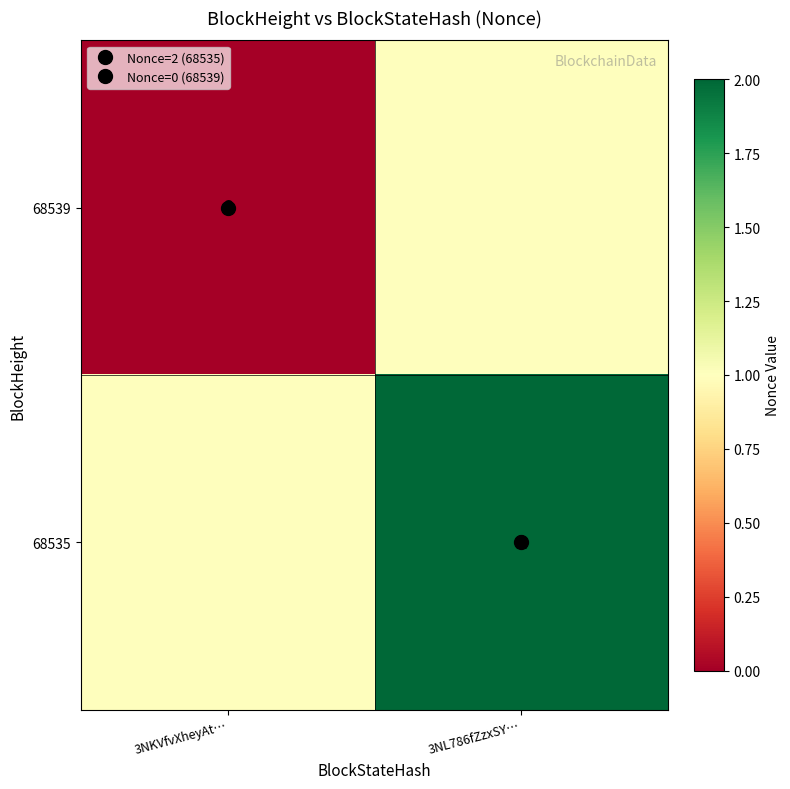

What is the difference between the highest and lowest values at 3NKVfvXheyAt…?

1